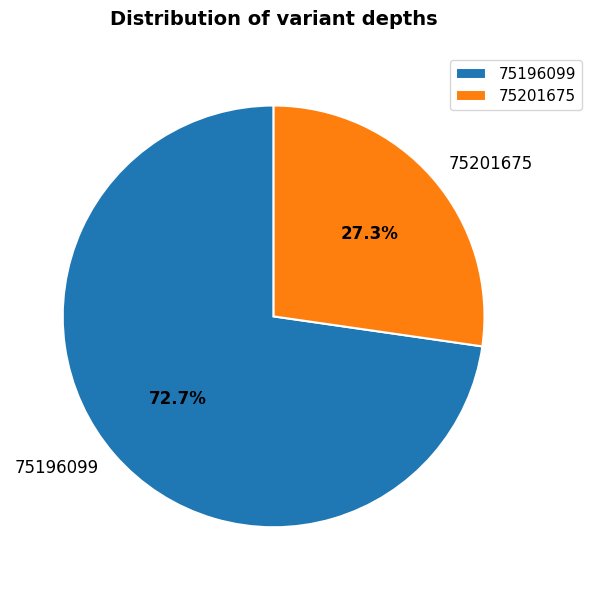

How many segments does this pie chart have?

2